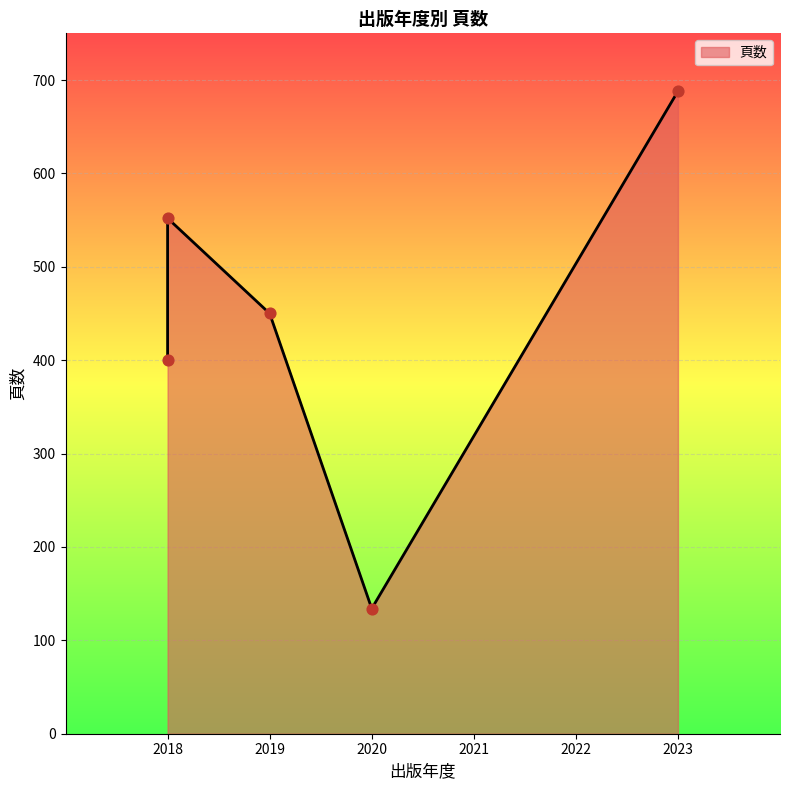

What is the change in value from 2023 to 2018?

-136